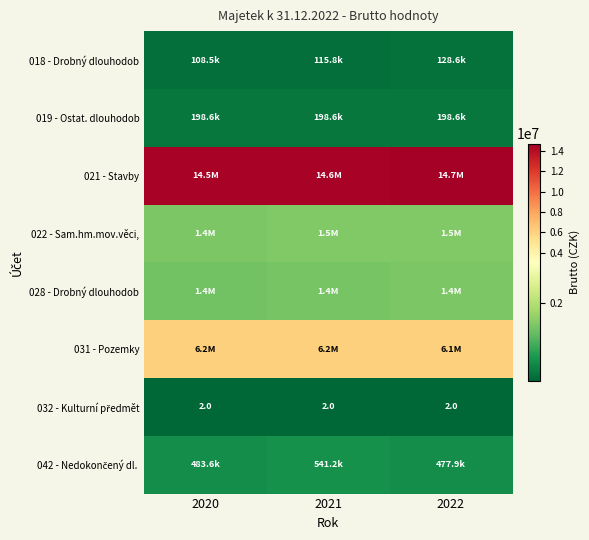

Which has a higher value, 2022 or 2021?

2022